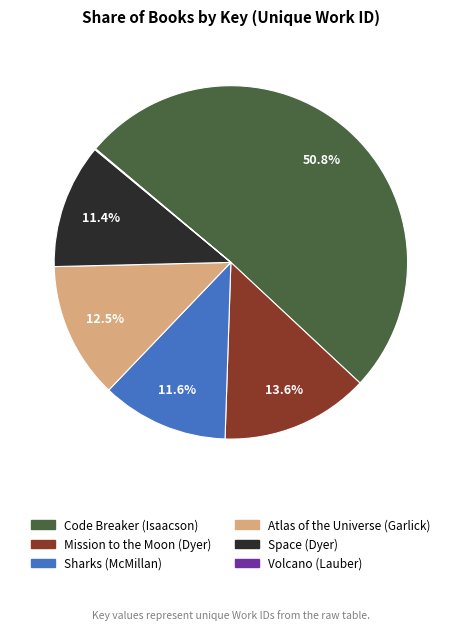

What is the largest slice in the pie chart?

Code Breaker (Isaacson)